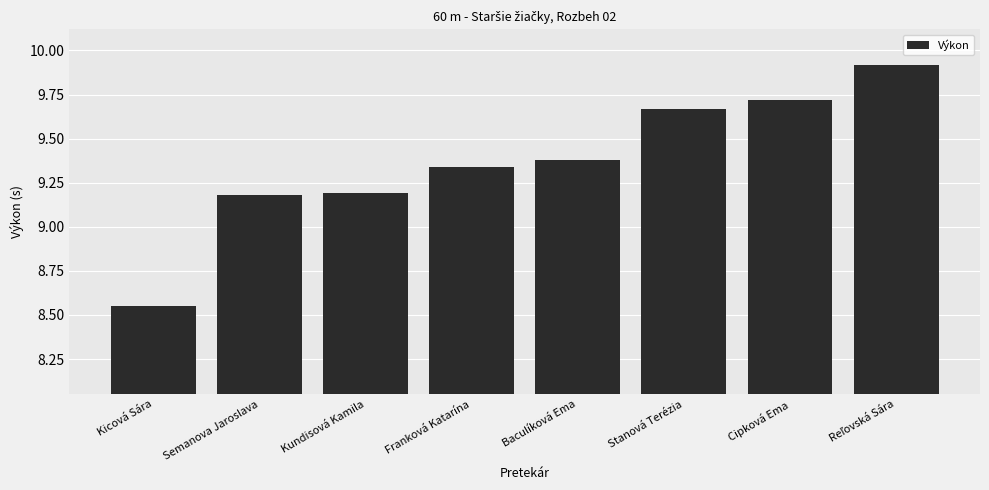

Where does the data first go above 9?

Semanova Jaroslava